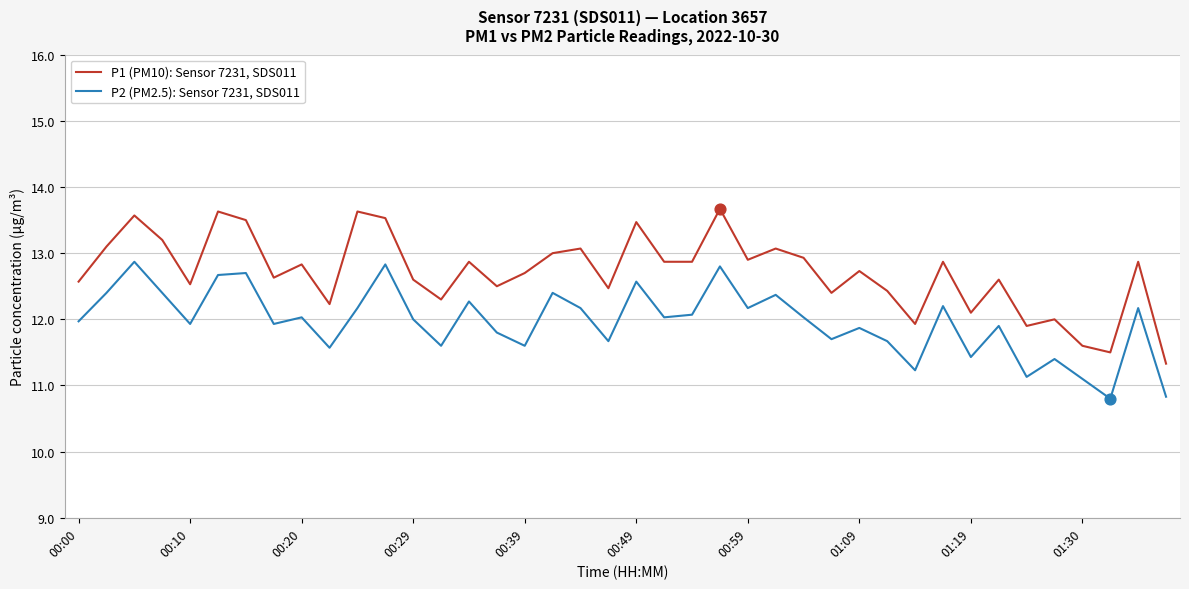

Which series has the widest spread of values?

P1 (PM10): Sensor 7231, SDS011